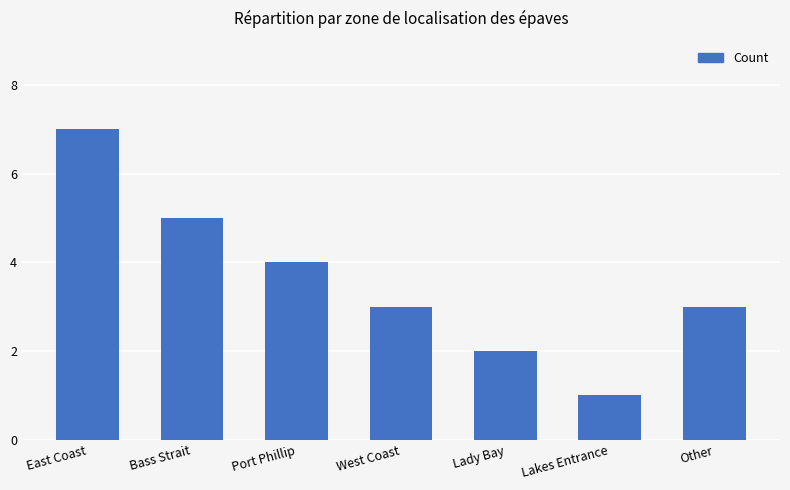

How many categories are shown in the chart?

7